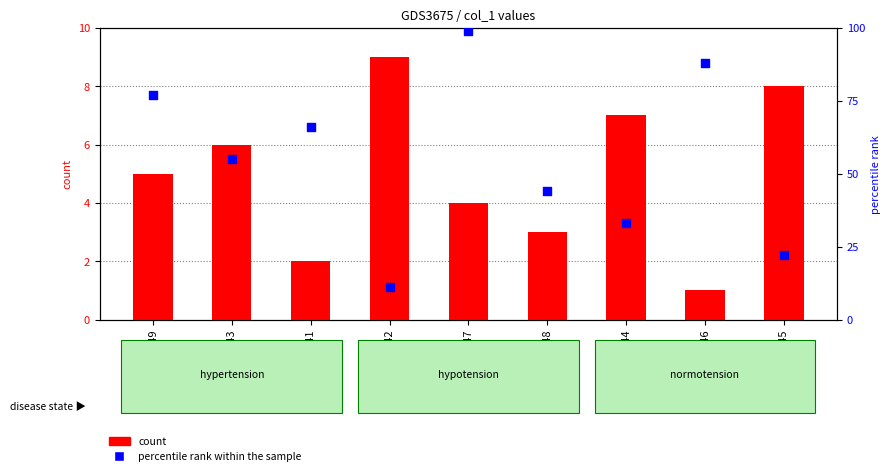

At which category is the sum across all series the highest?

GSM493547